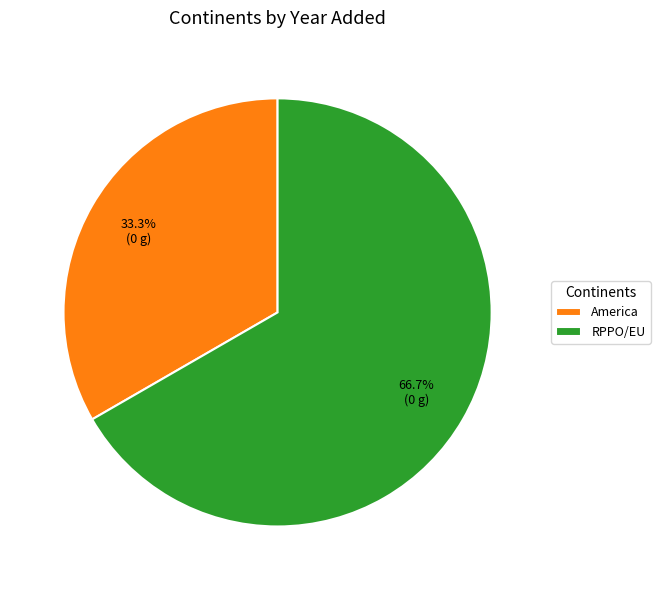

Which category has the smallest portion of the pie?

America